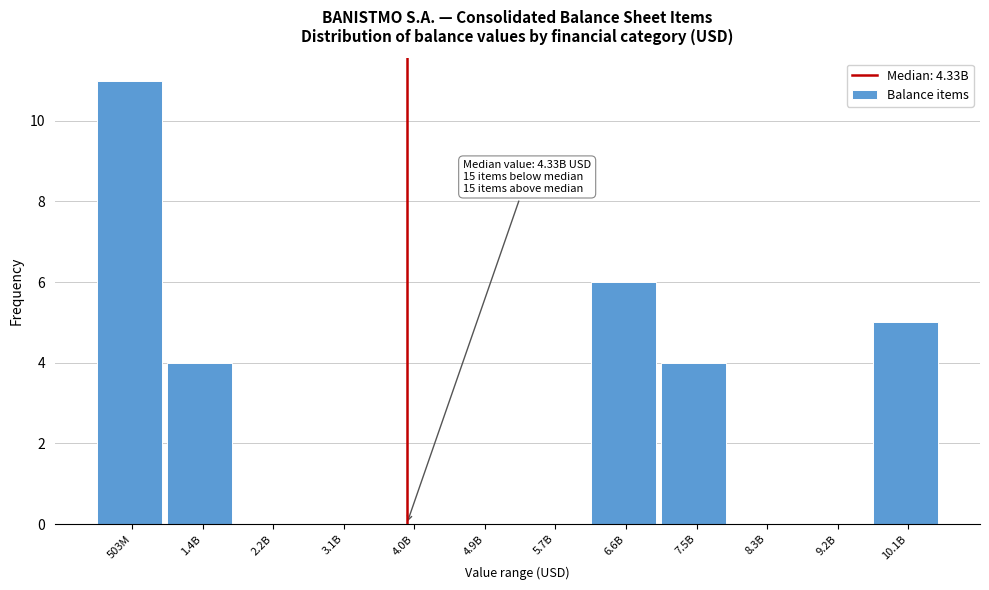

Reading right to left, list all the values displayed in this chart.

10.1B=5	9.2B=0	8.3B=0	7.5B=4	6.6B=6	5.7B=0	4.9B=0	4.0B=0	3.1B=0	2.2B=0	1.4B=4	503M=11